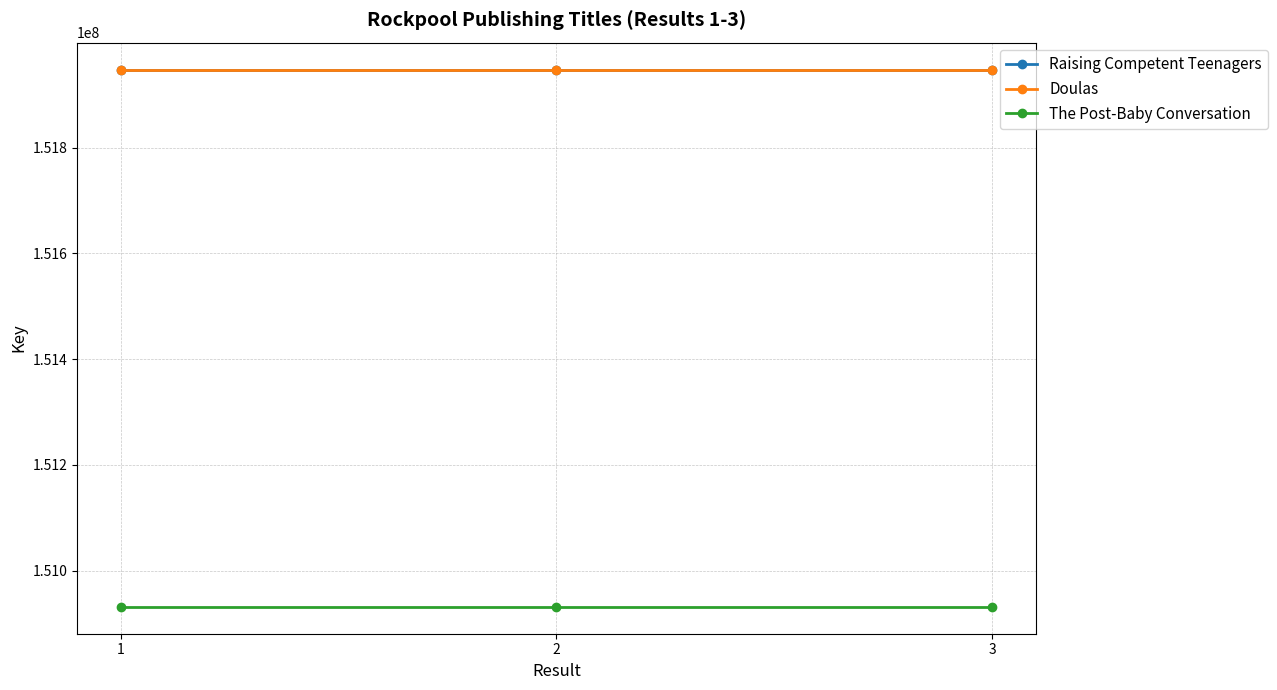

Does the chart have visible grid lines?

Yes